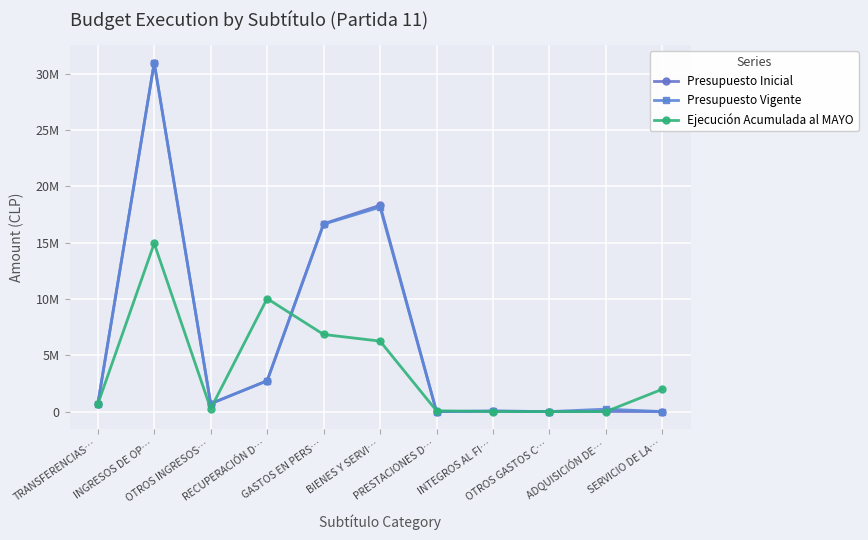

The Ejecución Acumulada al MAYO series shows 71120 at PRESTACIONES D…. True or false?

True